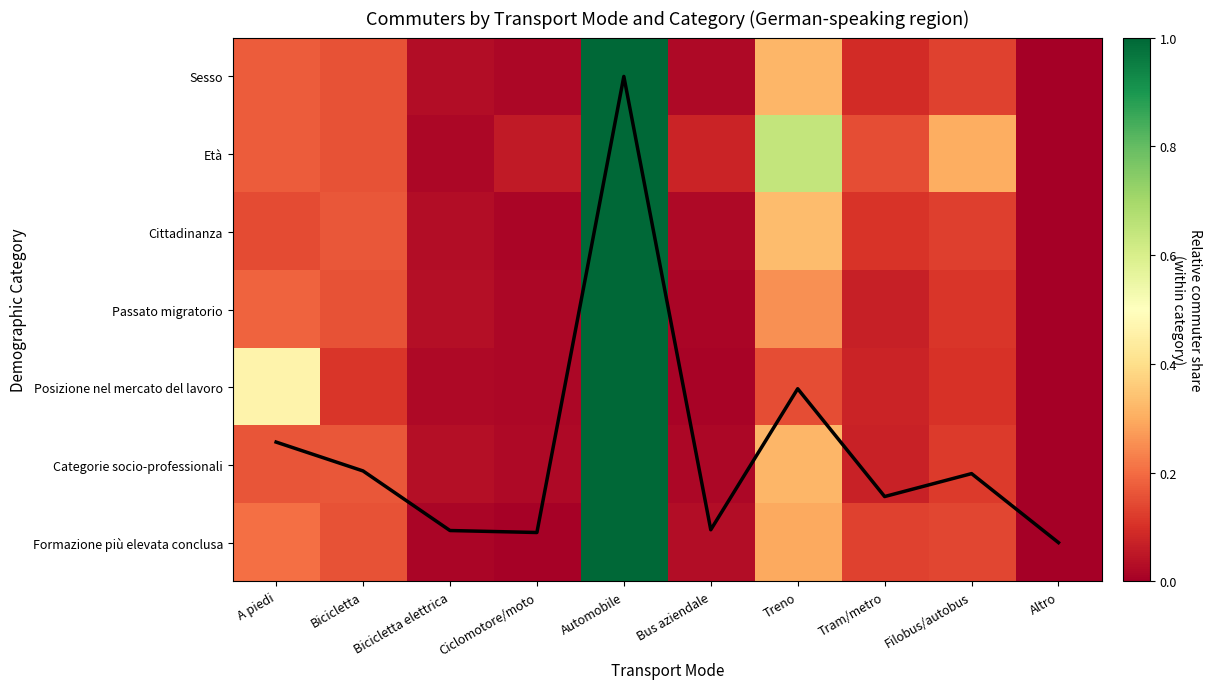

At how many categories does at least one series exceed 0?

10